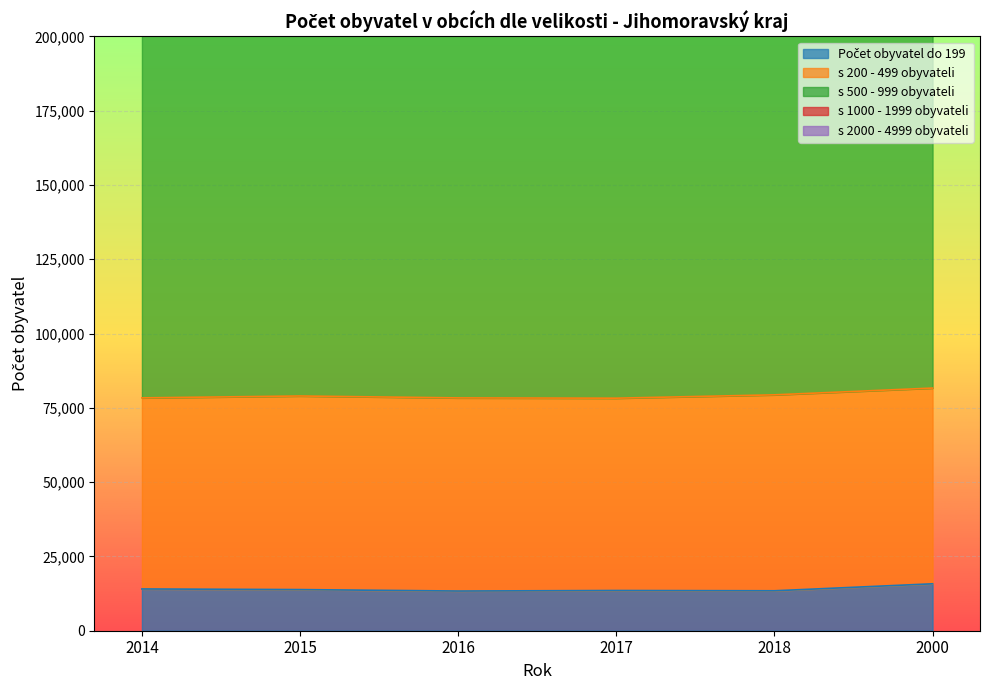

Which category has the lowest value in the s 500 - 999 obyvateli series?

2000